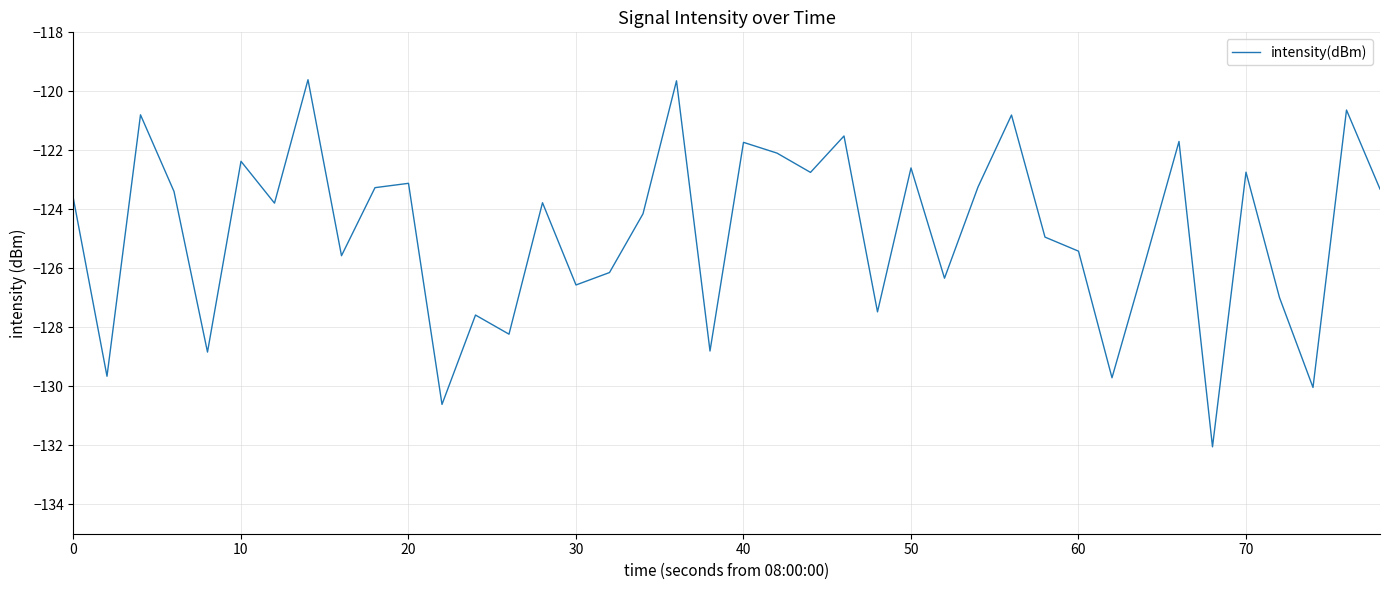

What is the smallest value displayed?

-132.1